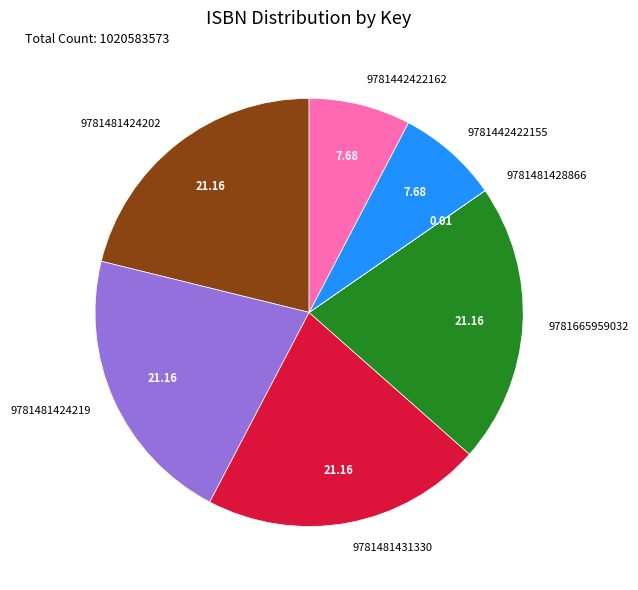

Is there any slice that represents more than half of the pie?

No